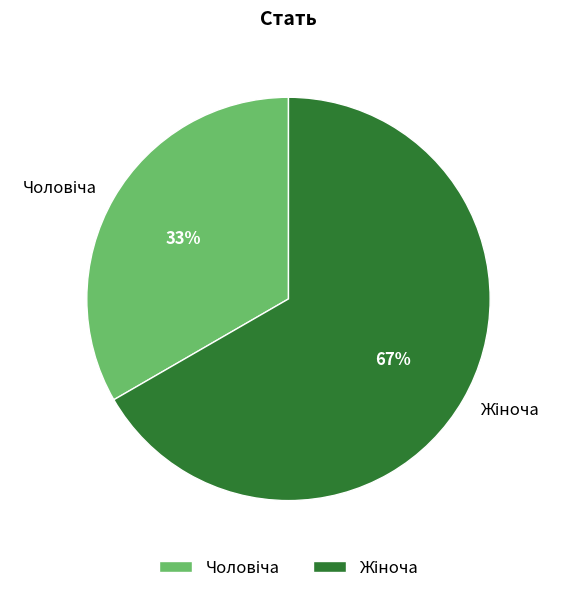

What percentage is NOT represented by Жіноча?

33.3%